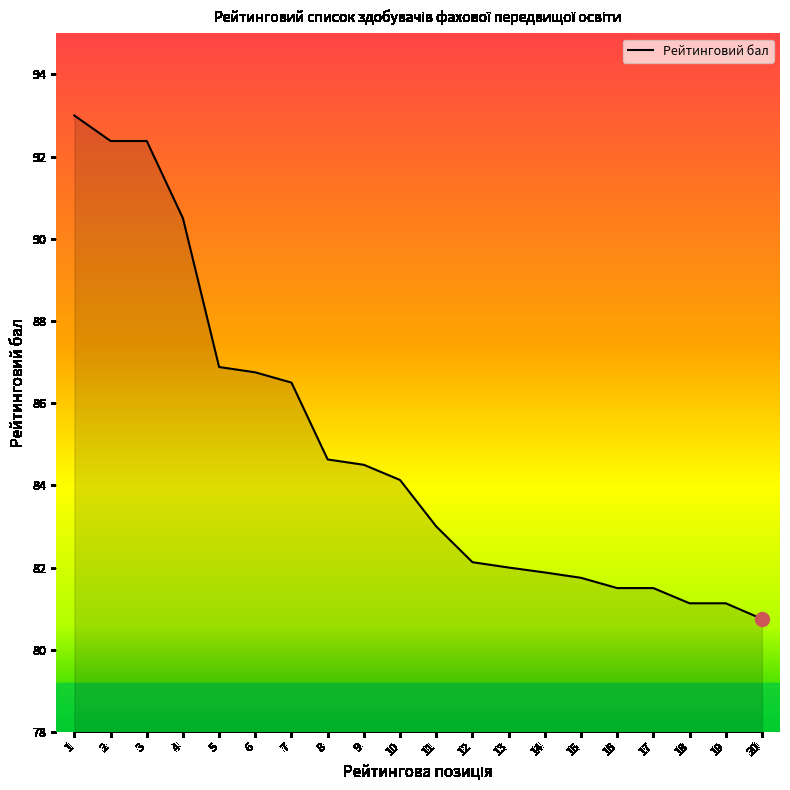

Reading right to left, list all the values displayed in this chart.

80.8	81.1	81.1	81.5	81.5	81.8	81.9	82.0	82.1	83.0	84.1	84.5	84.6	86.5	86.8	86.9	90.5	92.4	92.4	93.0